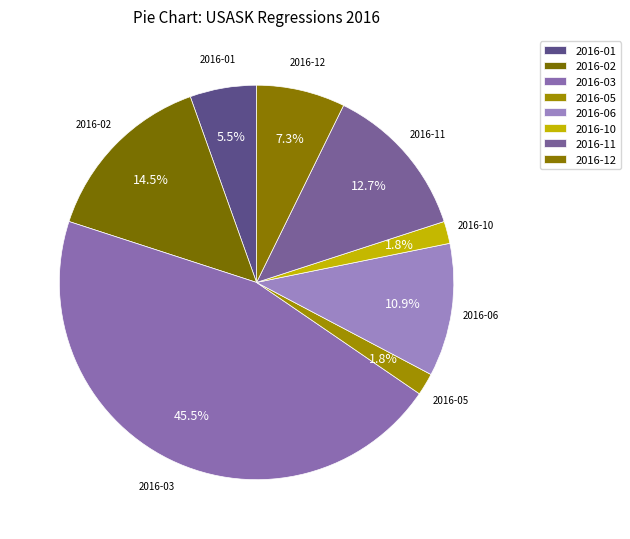

Count the number of slices in the pie.

8